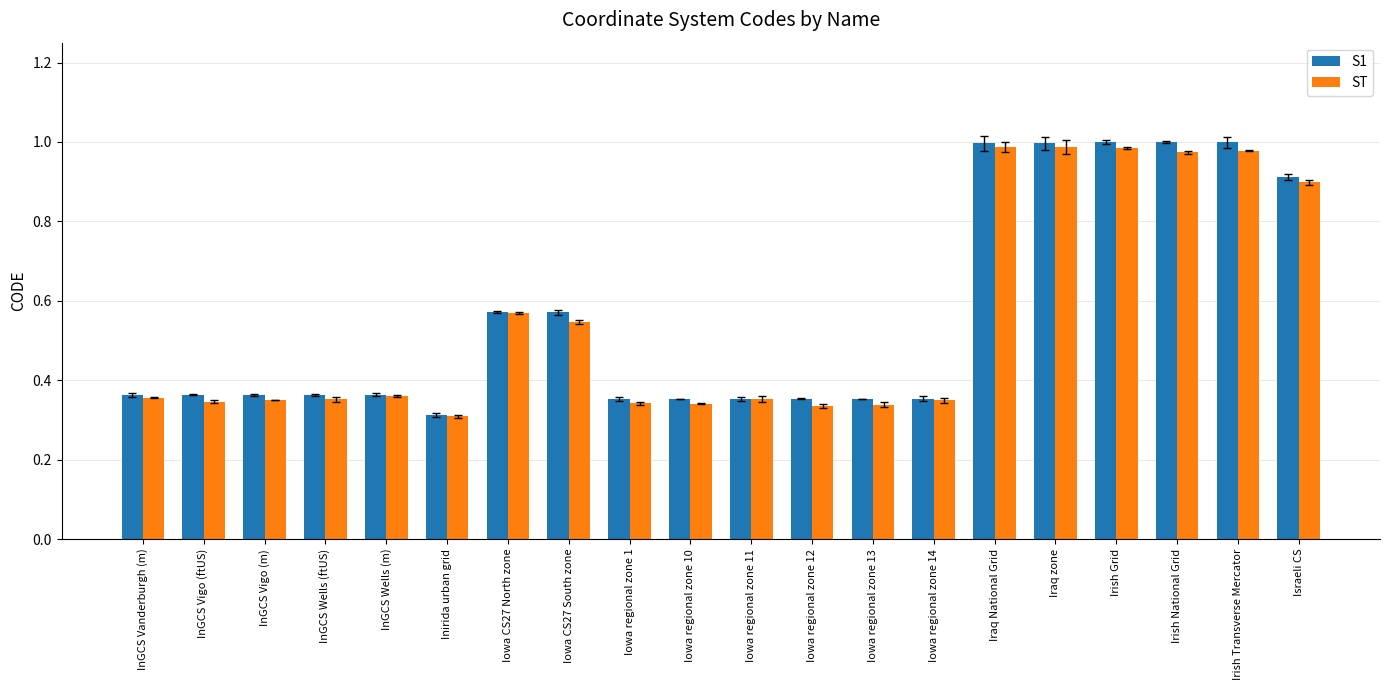

What position from the right is Iowa regional zone 10?

11